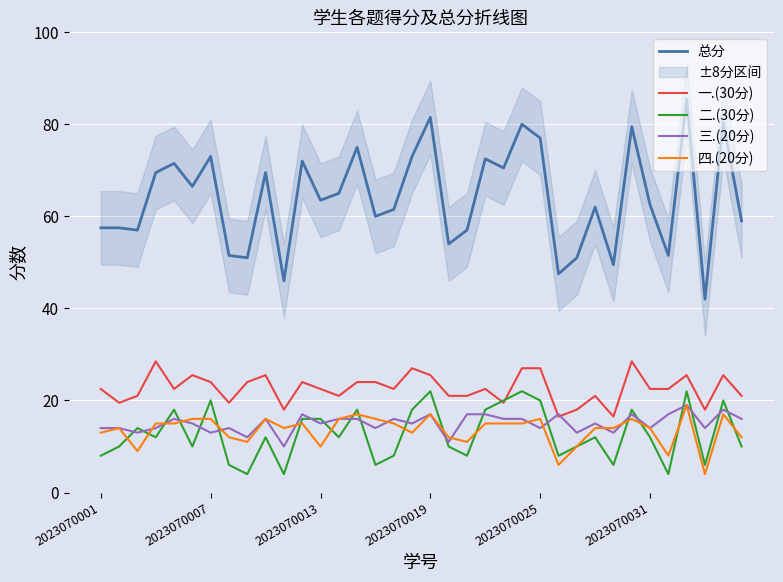

True or false: 二.(30分) and 总分 intersect in this chart.

False